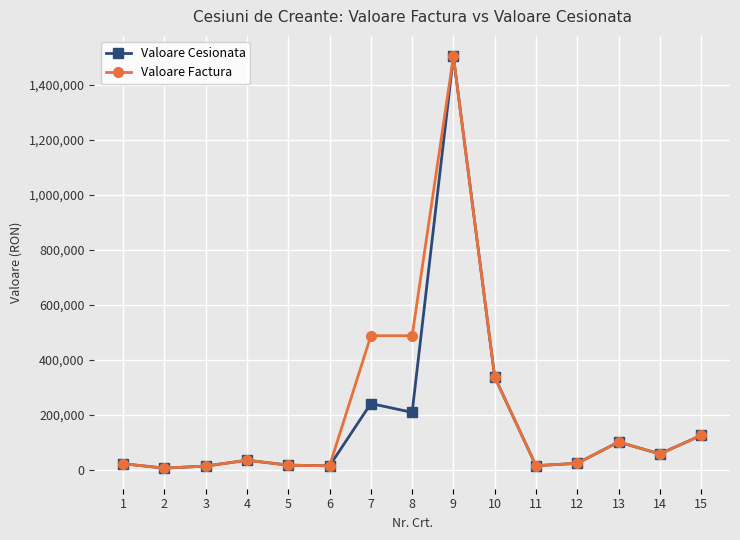

True or false: Valoare Cesionata has more than 1 interior local peaks.

True